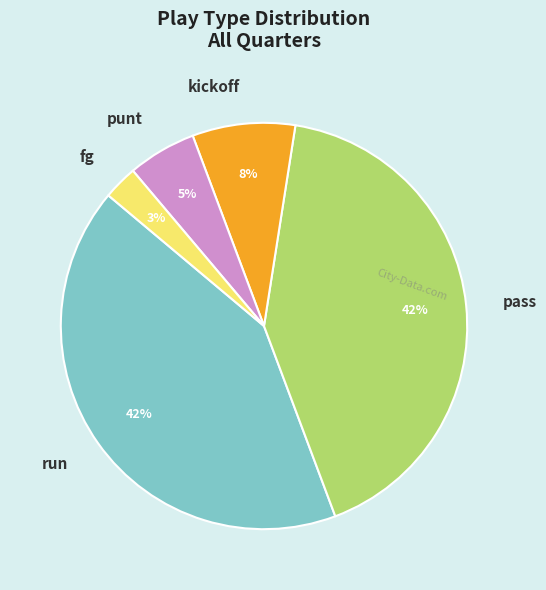

Between run and kickoff, which is larger?

run